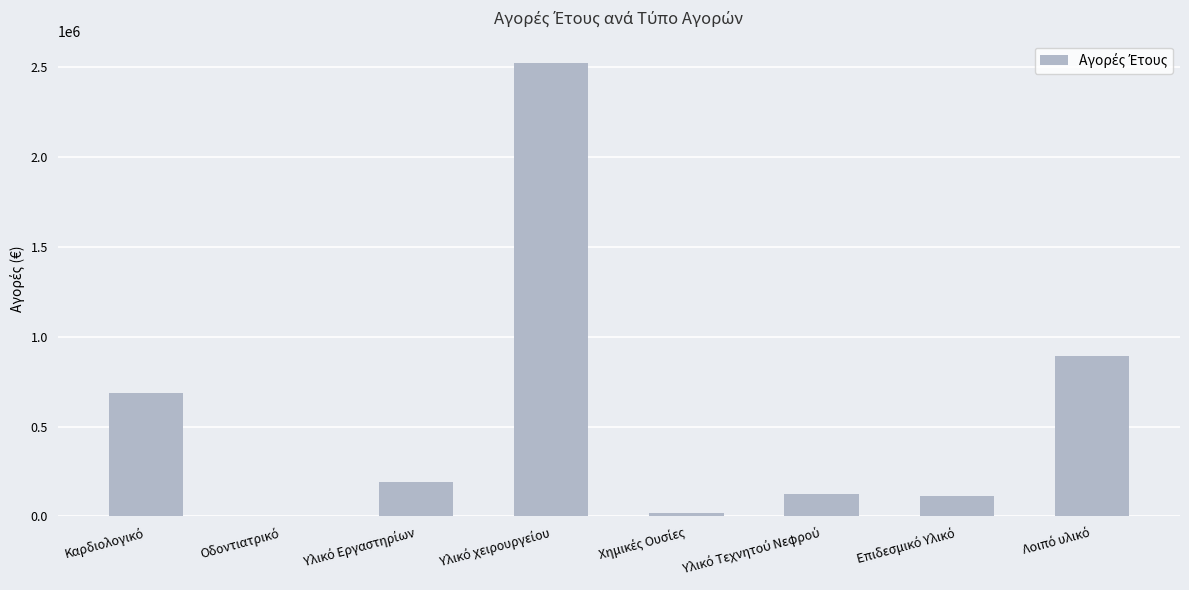

What is the sum of all values?

4551654.9